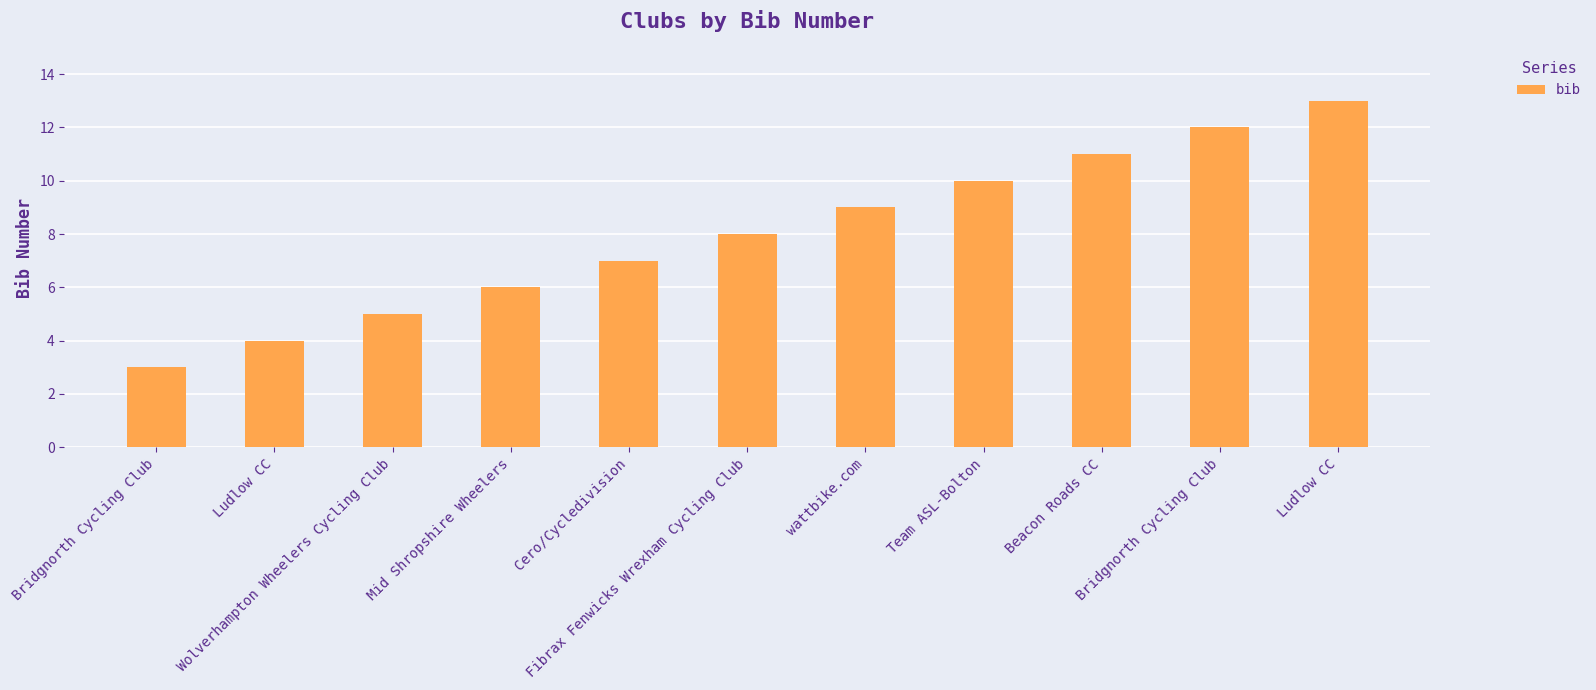

The chart shows a value of 8 at Fibrax Fenwicks Wrexham Cycling Club. True or false?

True